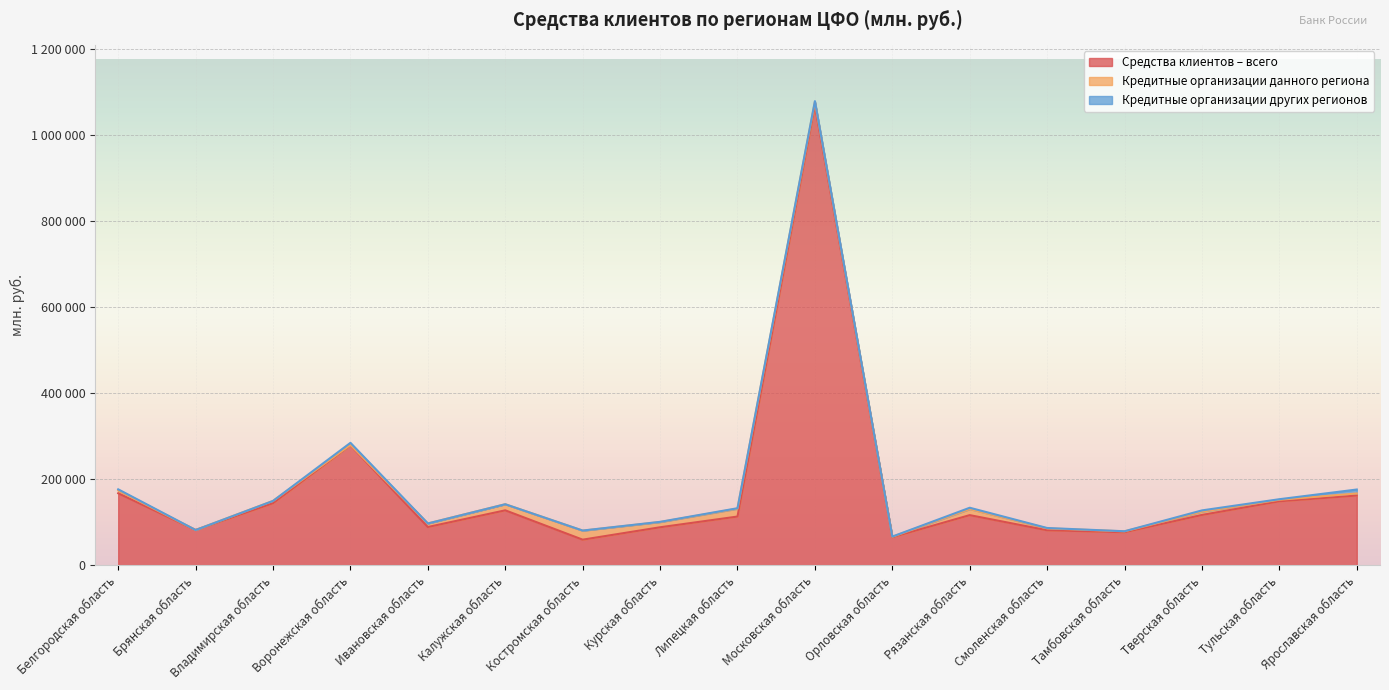

How many values in the Кредитные организации данного региона series are below 6537?

8